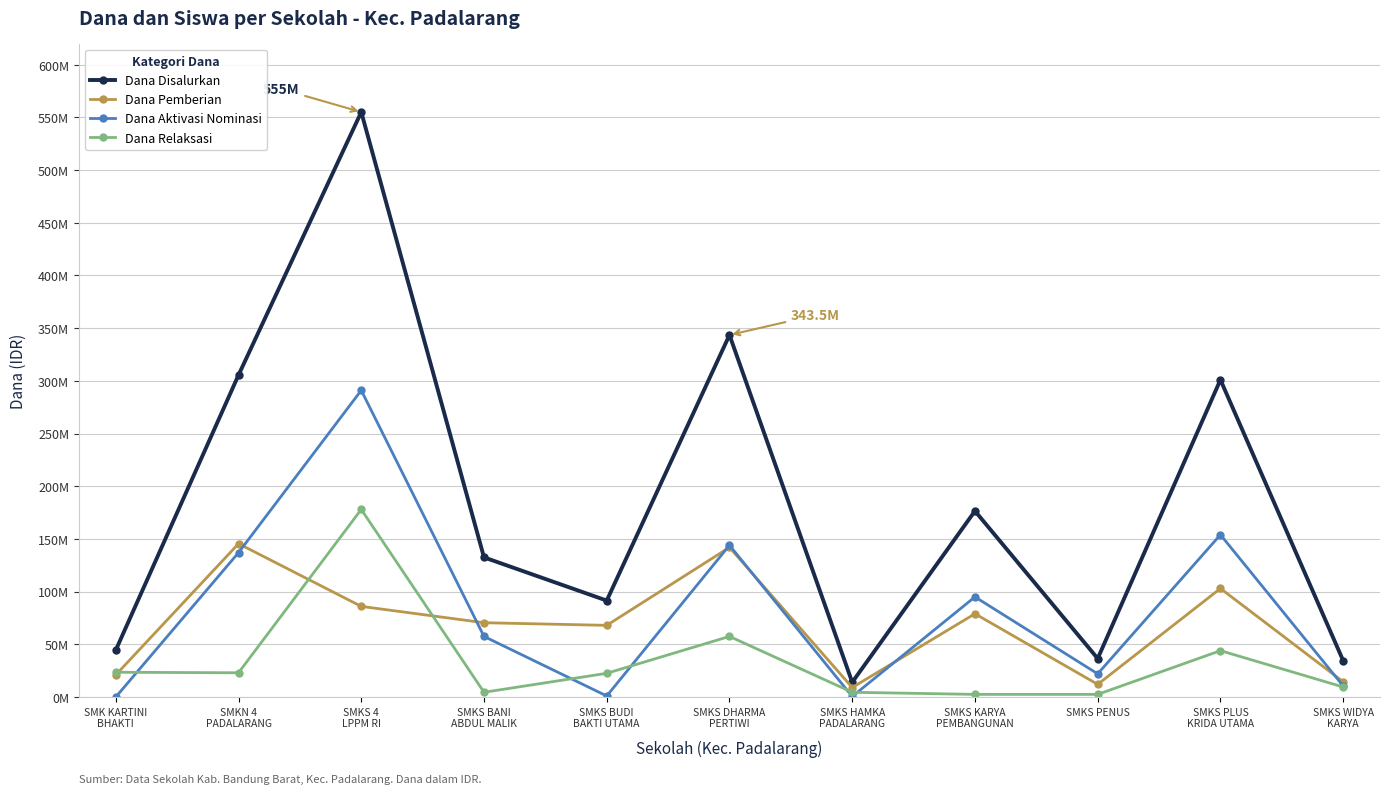

Rank the series by their maximum value, from highest to lowest.

Dana Disalurkan, Dana Aktivasi Nominasi, Dana Relaksasi, Dana Pemberian